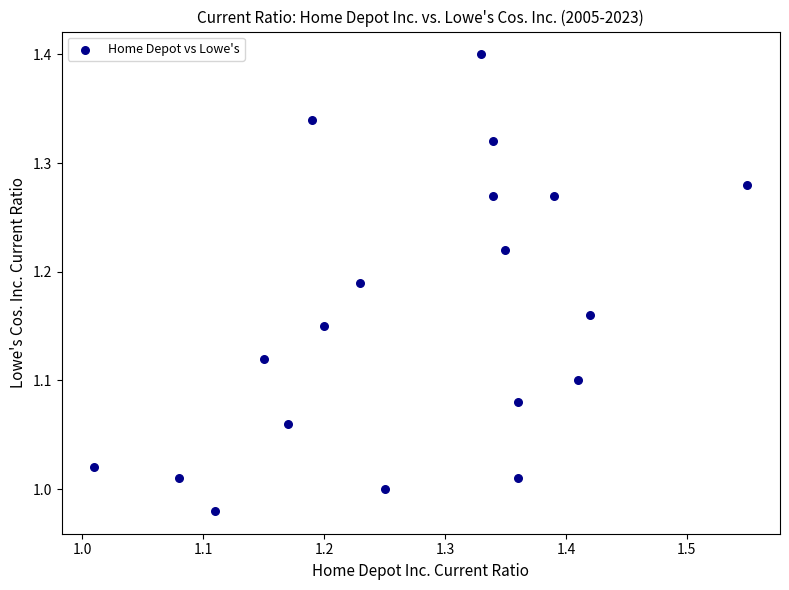

What is the range of Y values (max minus min)?

0.4